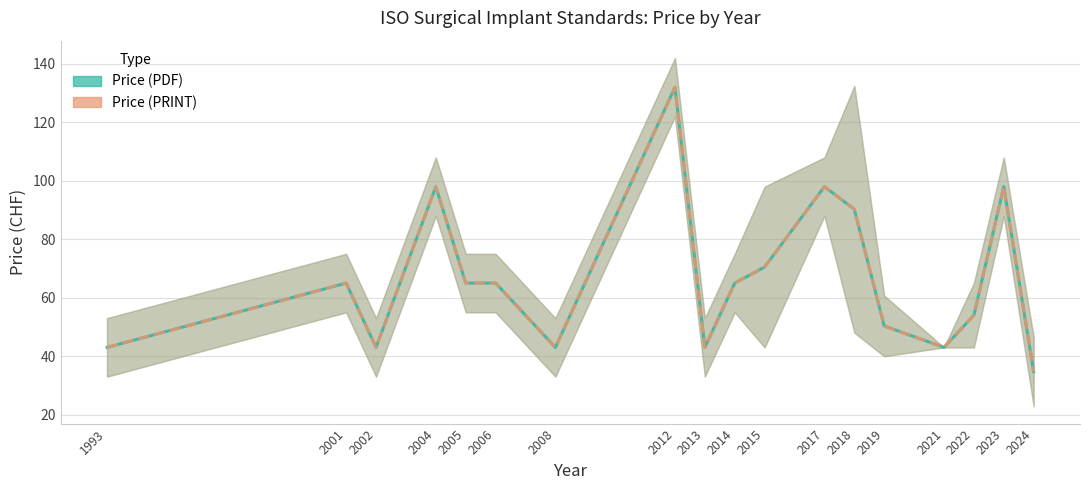

What is the sum of all Price (PRINT) values?

1200.8